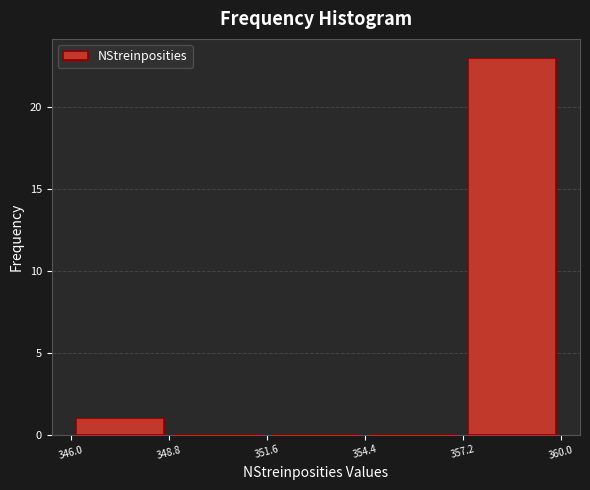

Over which range of the x-axis is the bar tallest?

357.2 to 360.0